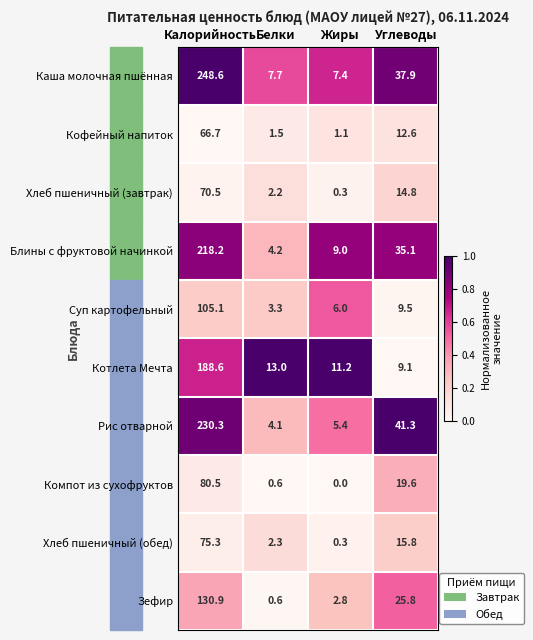

What is the total value across all series at Белки?

39.5